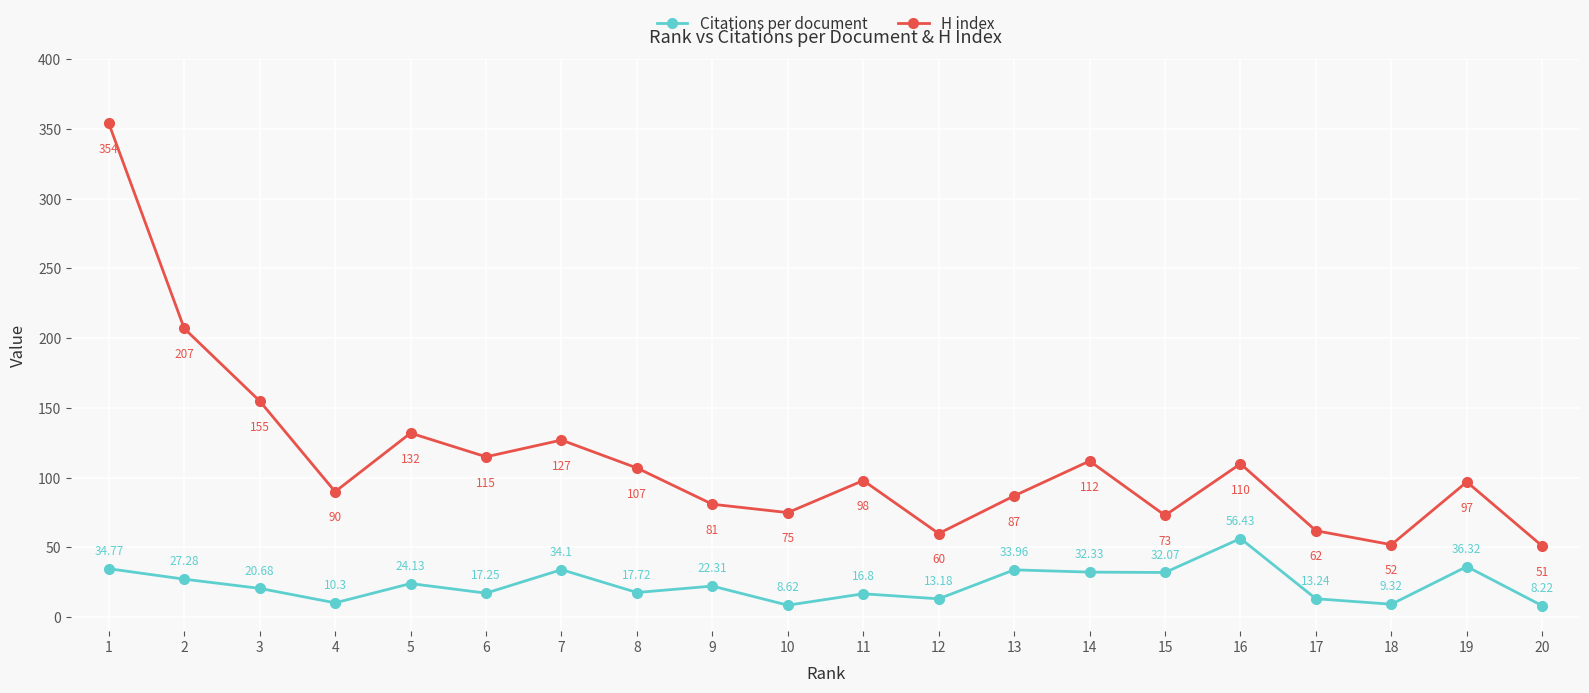

Is the value of Citations per document at 17 greater than the value of H index at 6?

No